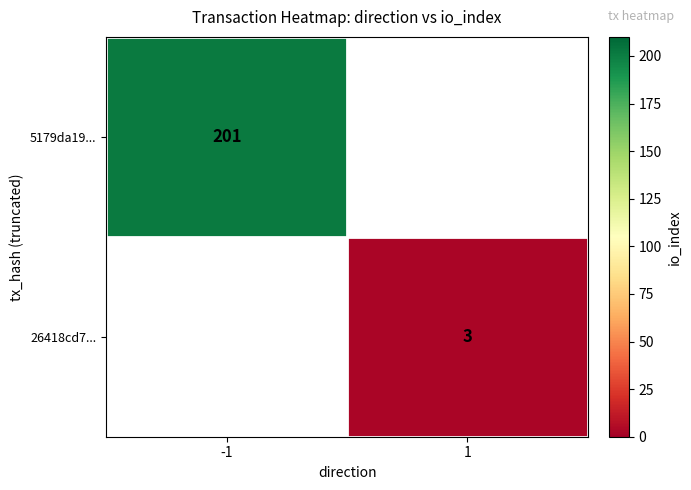

The value of 5179da19... at -1 is 201. True or false?

True